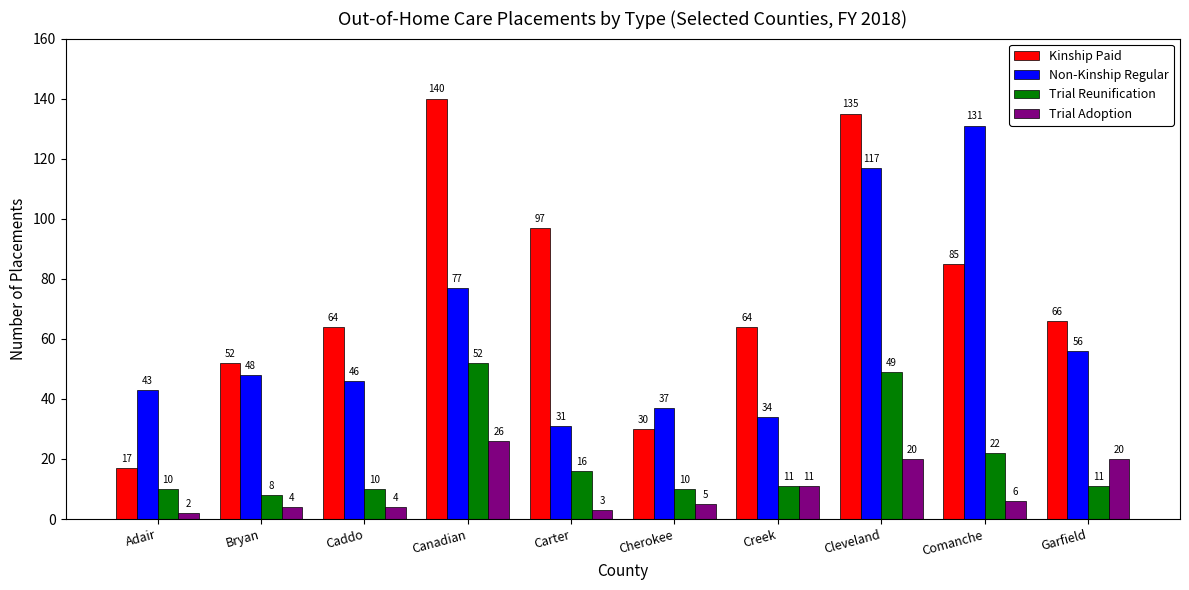

Which category has the lowest value in the Trial Reunification series?

Bryan